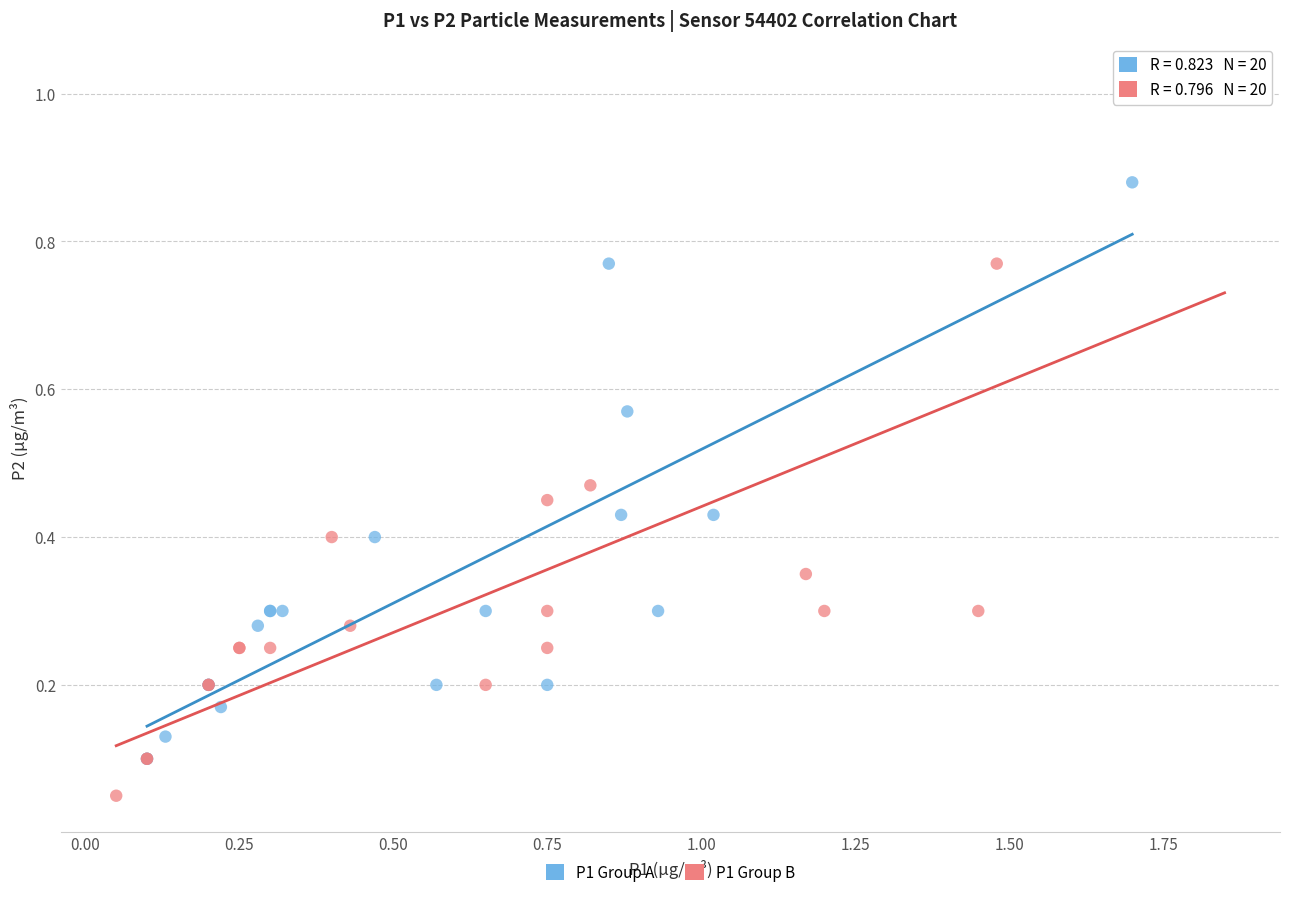

Which series reaches the maximum Y coordinate?

P1 Group B